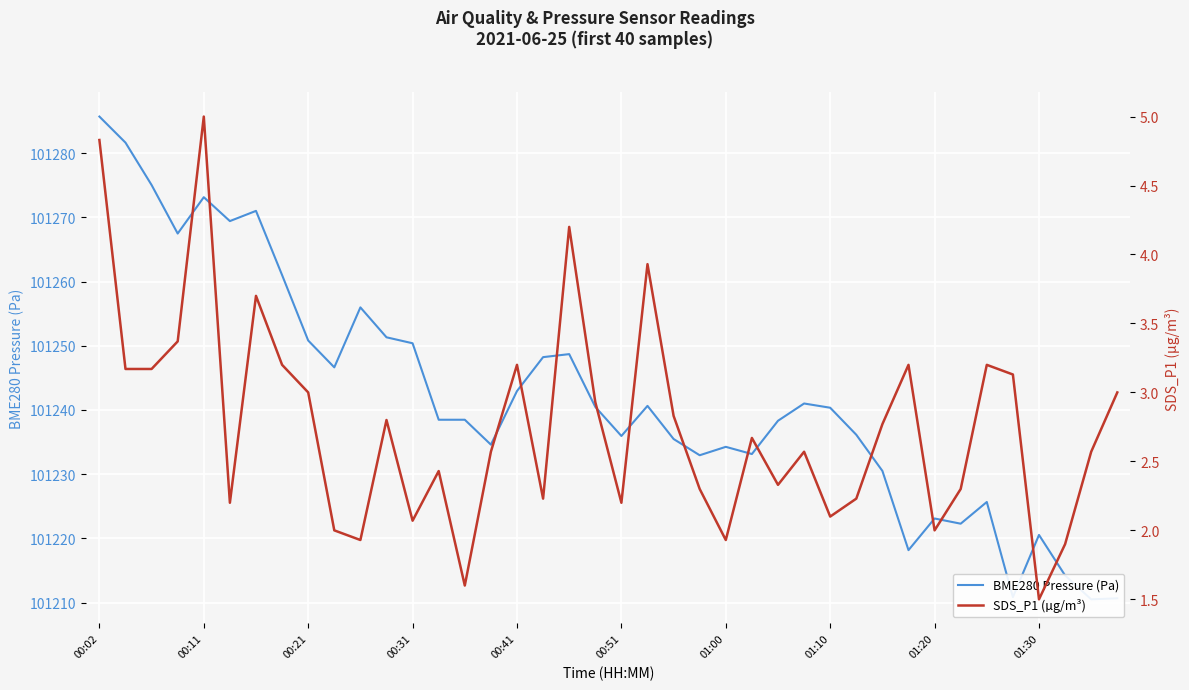

At which category is the sum across all series the highest?

00:02